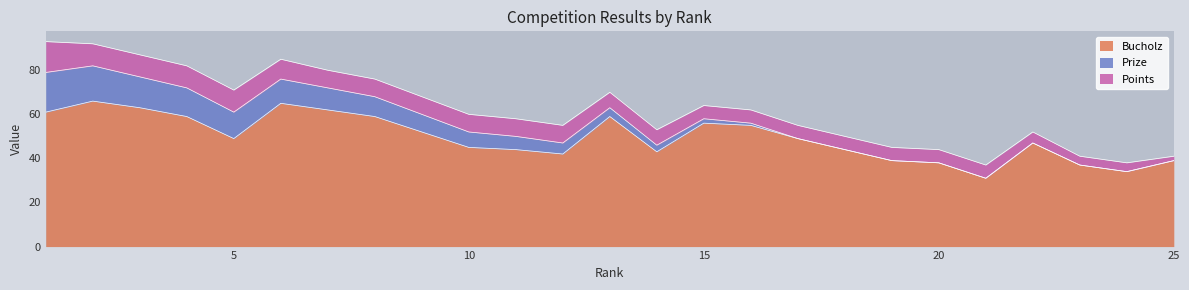

Which series has the largest total across all categories?

Bucholz